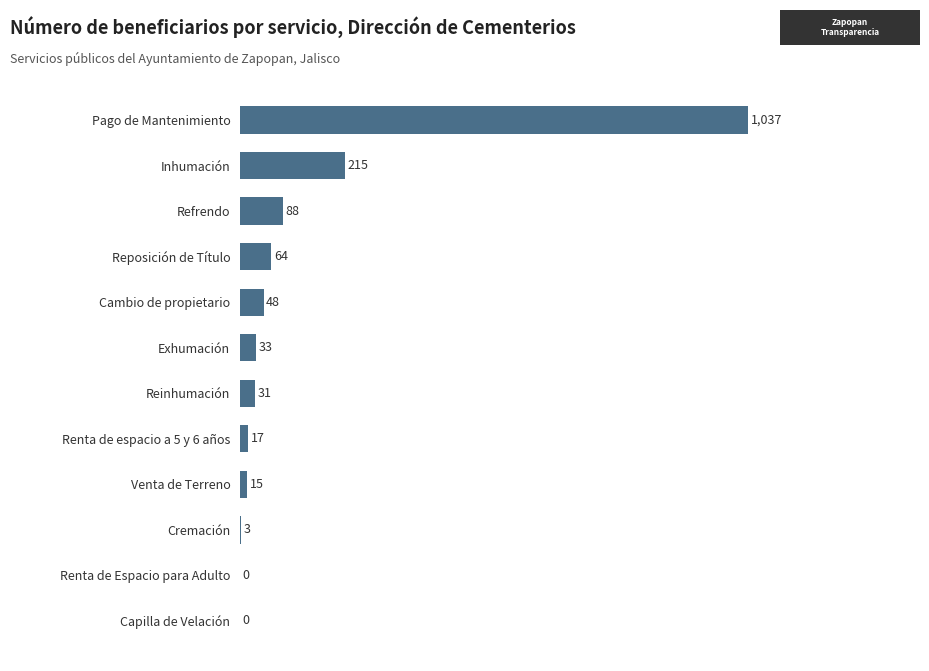

What is the average value?

129